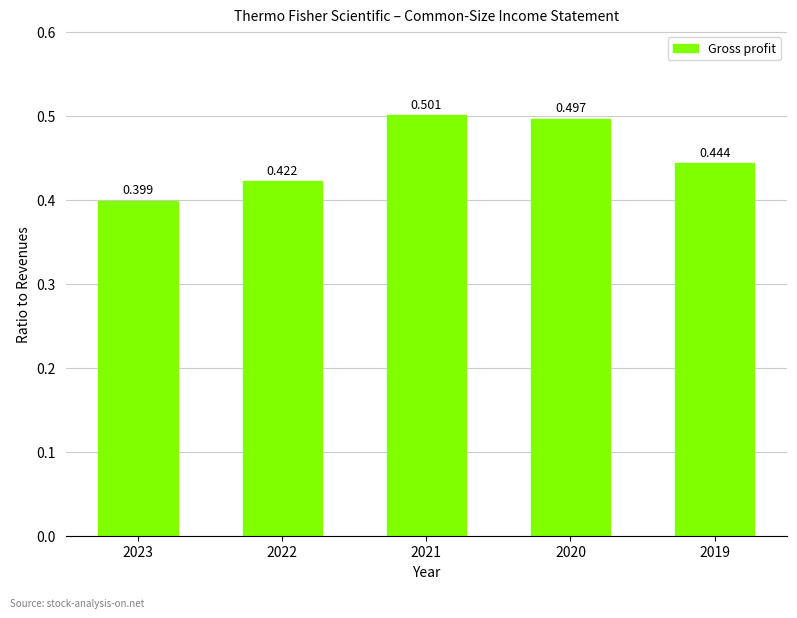

What is the value of the 1st bar from the left?

0.4